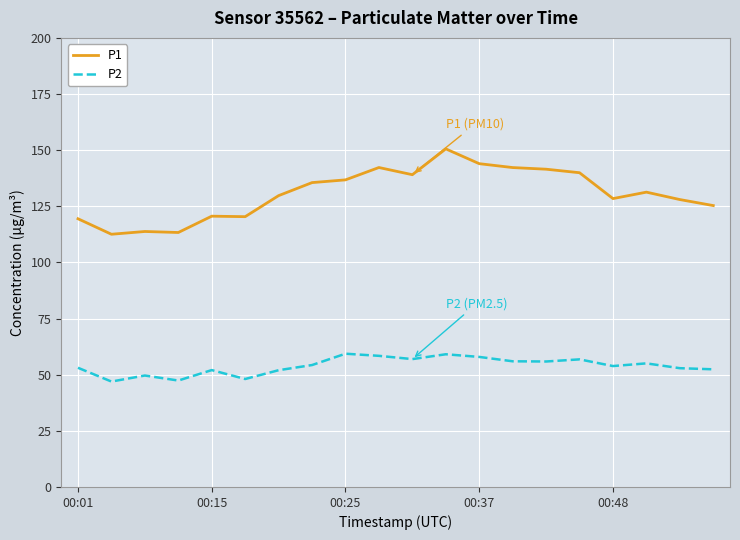

In P1, how many points are lower than both neighbors (excluding endpoints)?

5